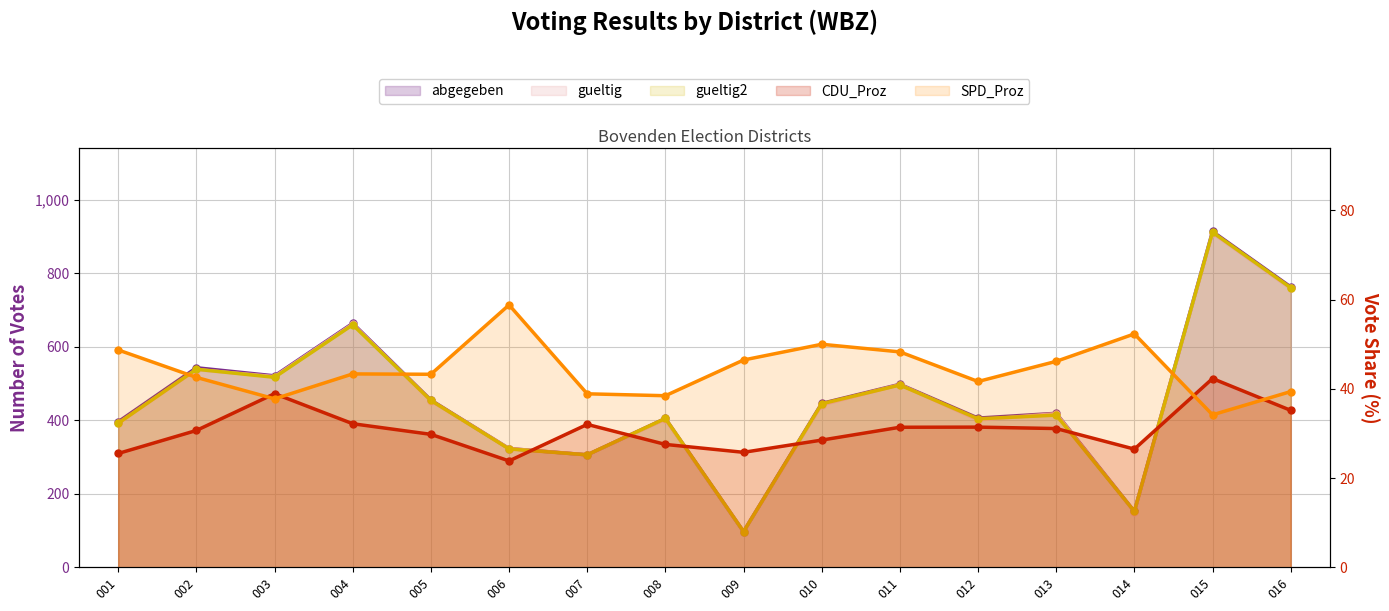

What are all the series names shown in the legend?

abgegeben, gueltig, gueltig2, CDU_Proz, SPD_Proz